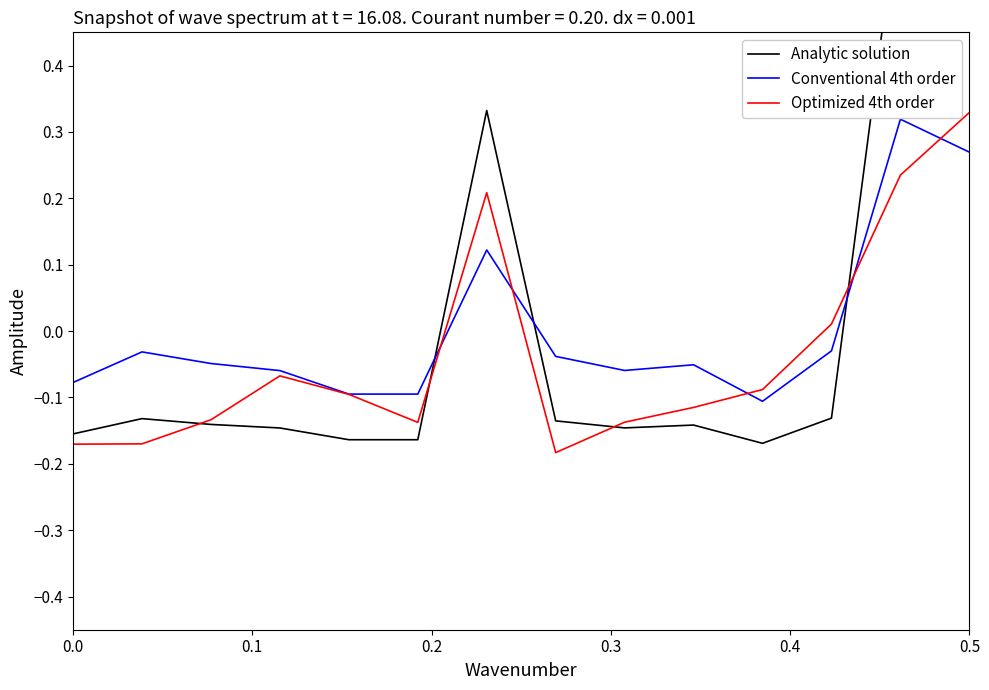

What is the difference between the maximum and minimum values in the Conventional 4th order series?

0.4